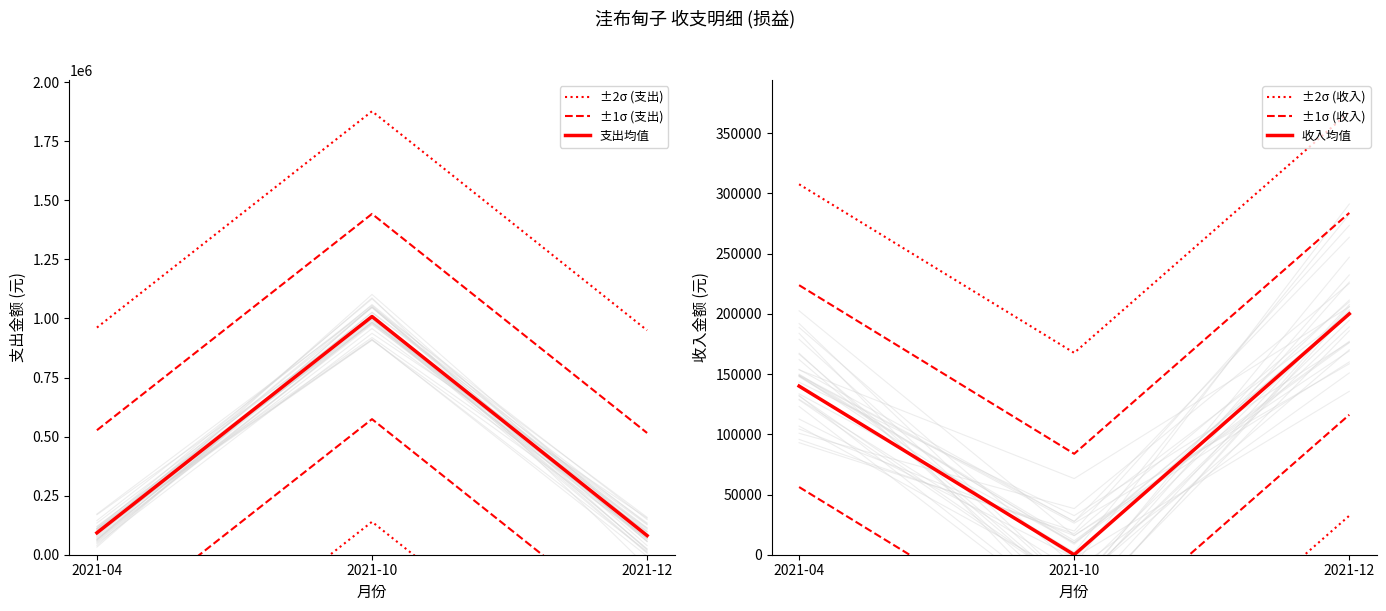

Is it true that ±2σ (支出) equals 3009211.9 at 2021-10?

False